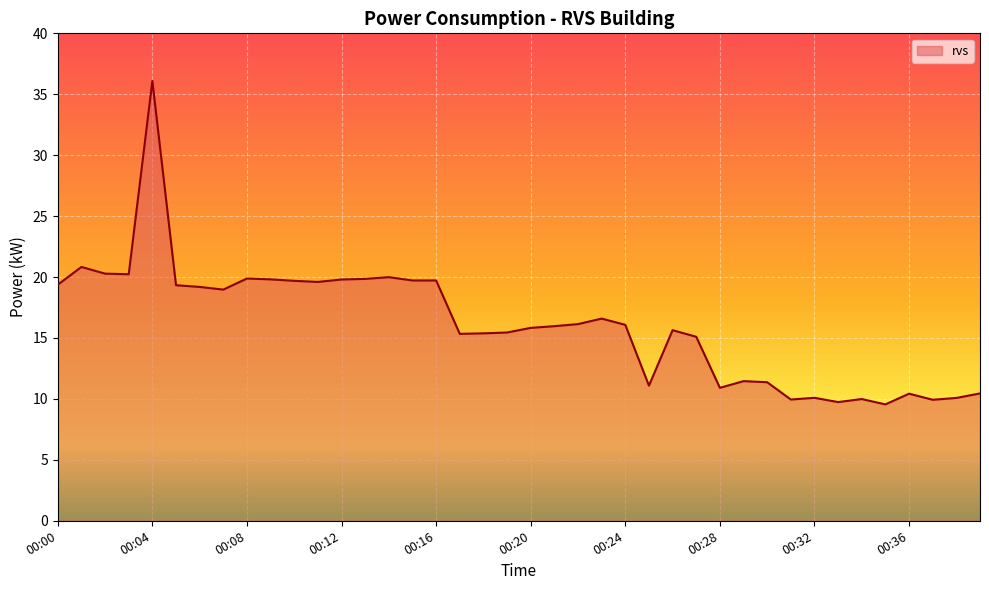

What position from the left is 33?

34